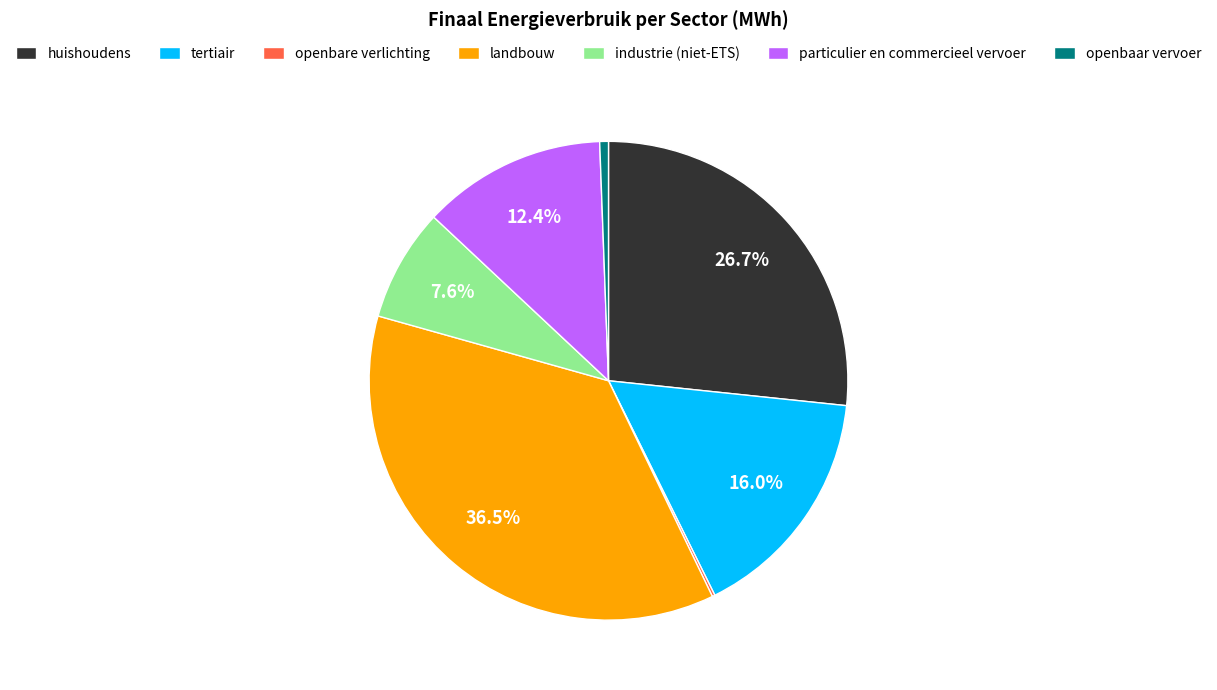

Which slice is the largest?

landbouw